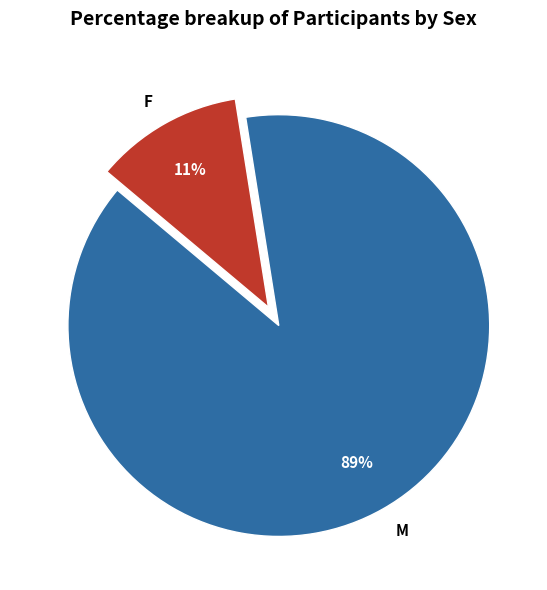

How many slices are in this pie chart?

2